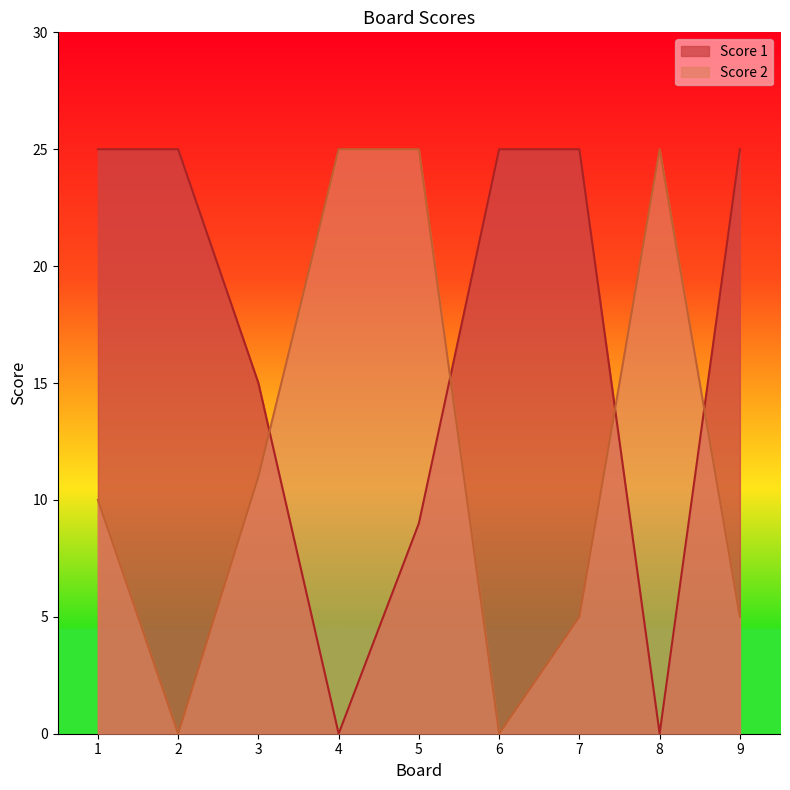

What is the average value of the Score 2 series?

12